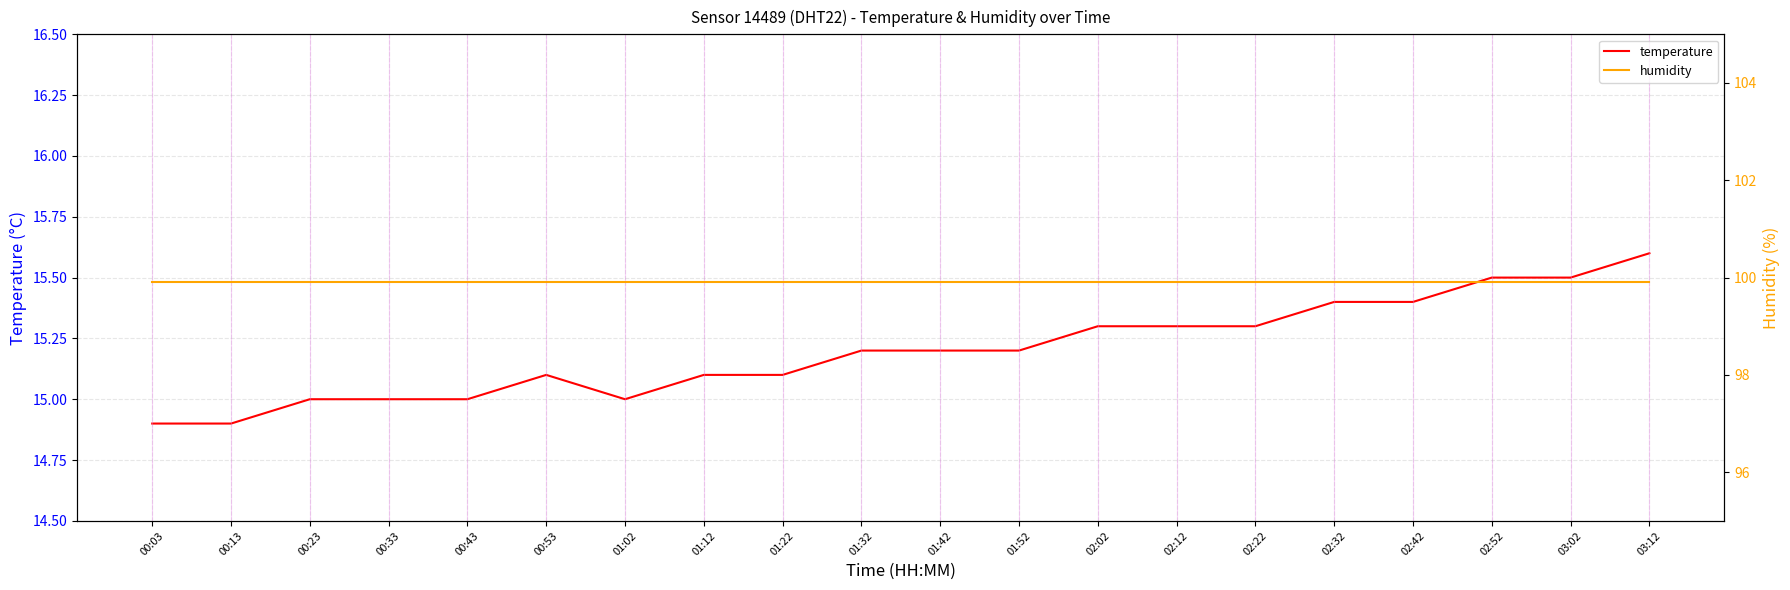

The temperature series shows 26.9 at 02:42. True or false?

False